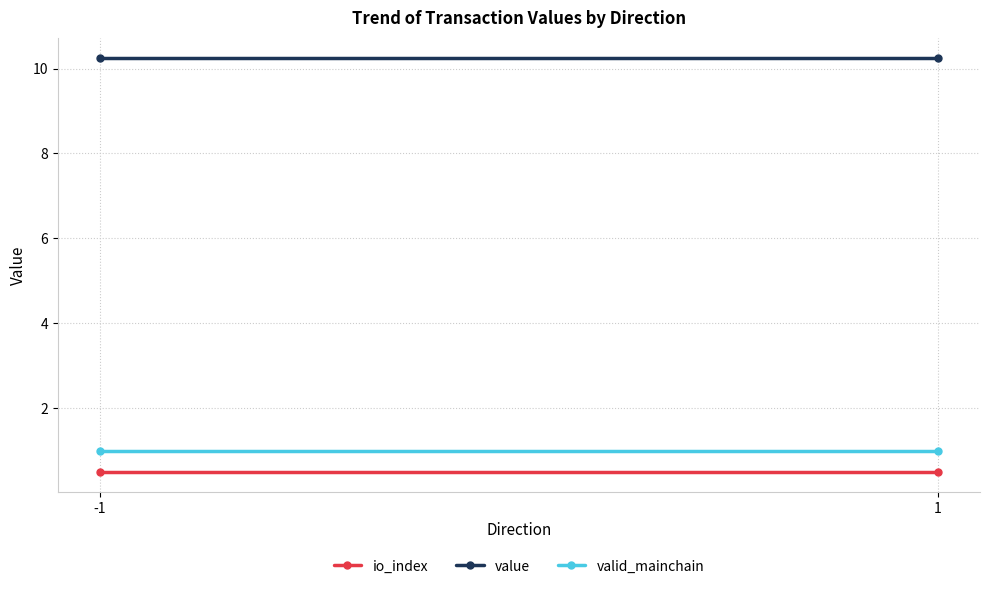

Is it true that io_index equals 0.9 at 1?

False